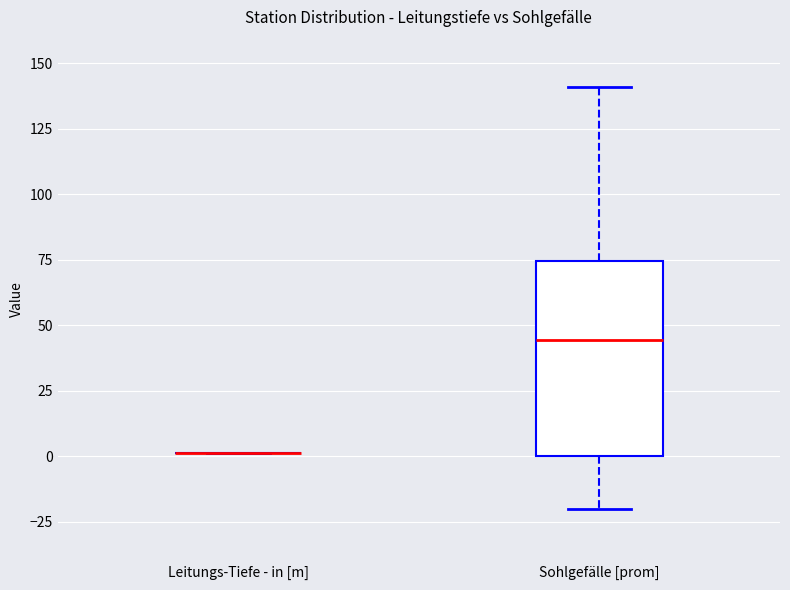

Which box is the tallest, from its lower edge to its upper edge?

Sohlgefälle [prom]